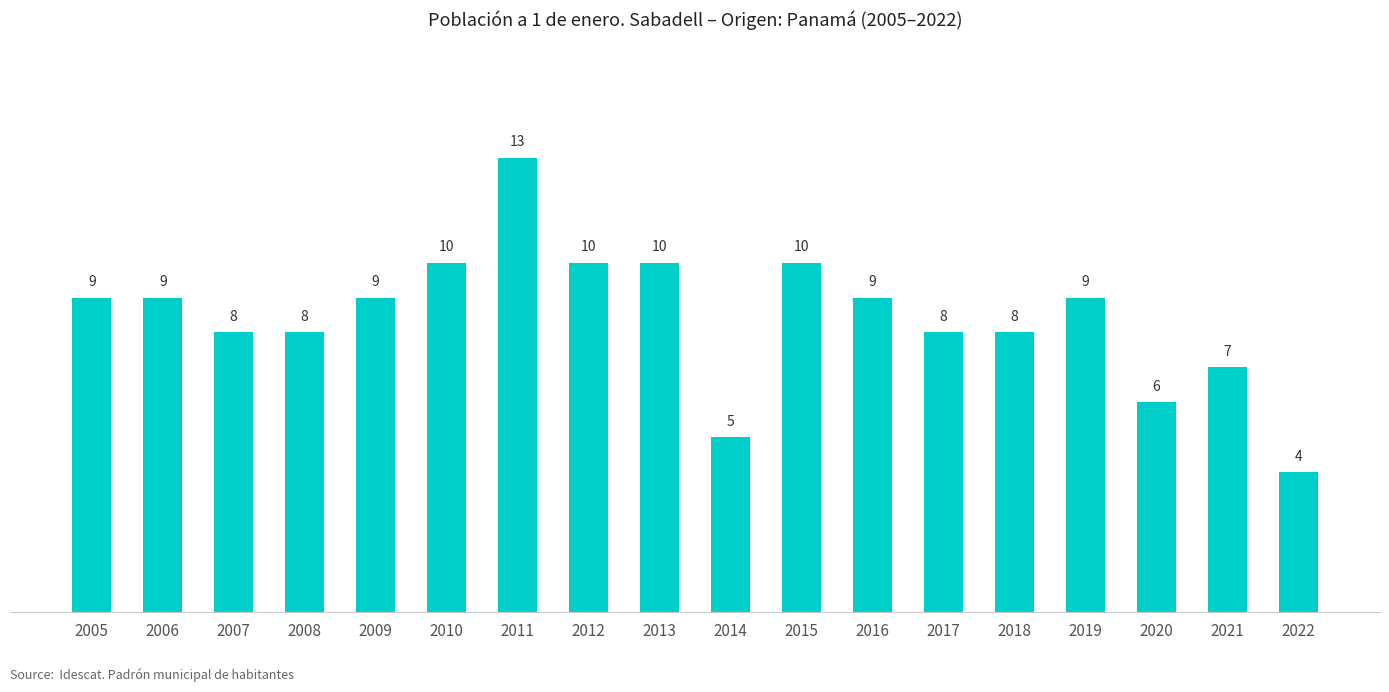

Read the value at 2016.

9